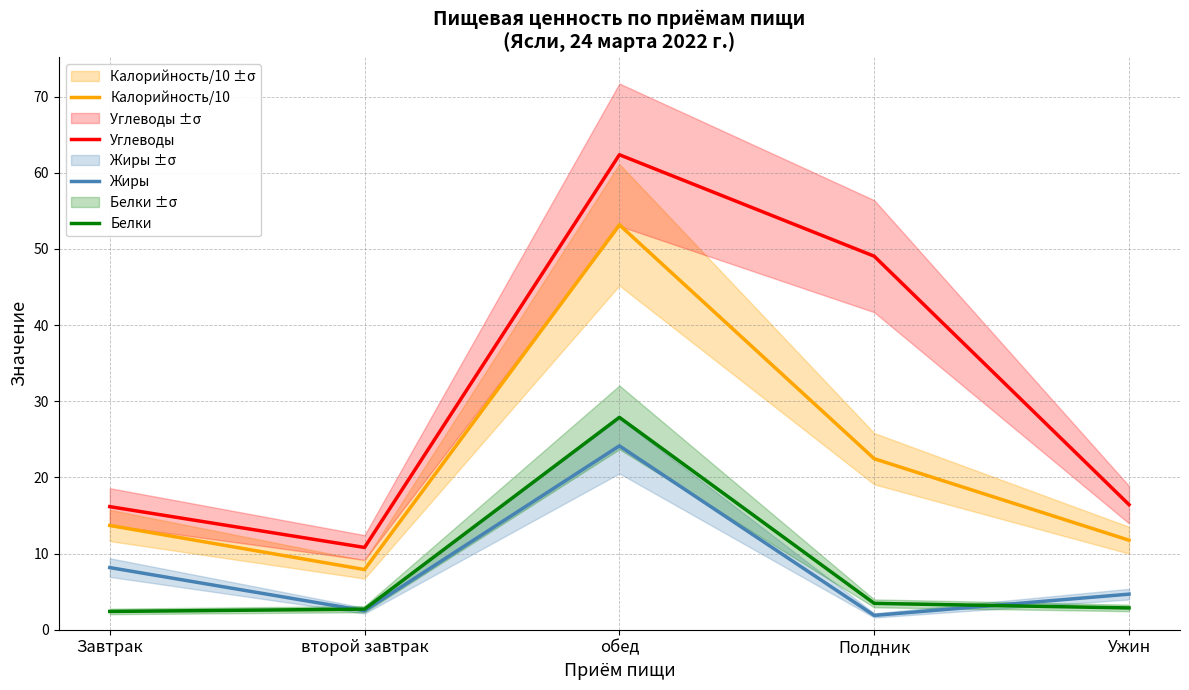

Is it true that Белки equals 1.1 at Завтрак?

False